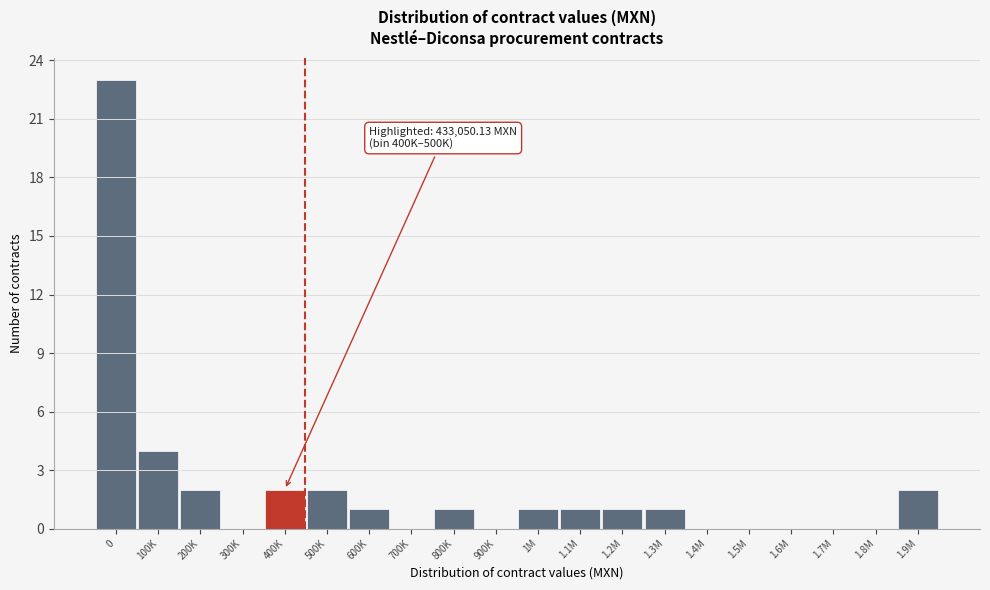

Reading left to right, transcribe all the data shown in this chart.

0=23	100K=4	200K=2	300K=0	400K=2	500K=2	600K=1	700K=0	800K=1	900K=0	1M=1	1.1M=1	1.2M=1	1.3M=1	1.4M=0	1.5M=0	1.6M=0	1.7M=0	1.8M=0	1.9M=2